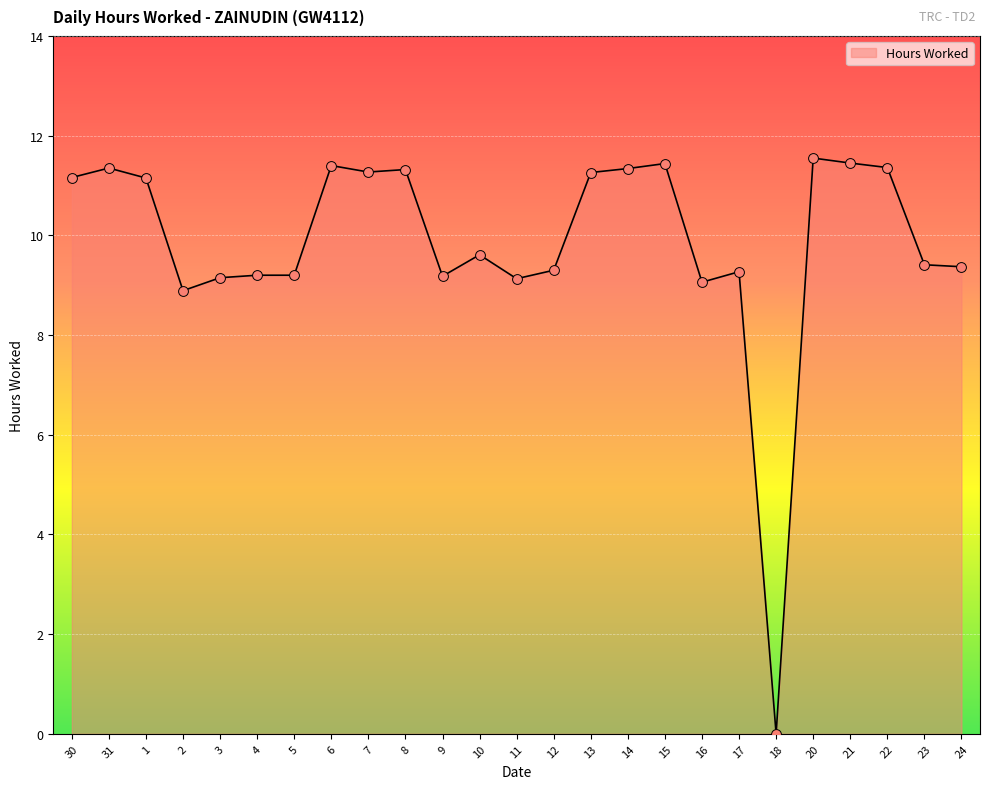

Between 30 and 20, which is larger?

20